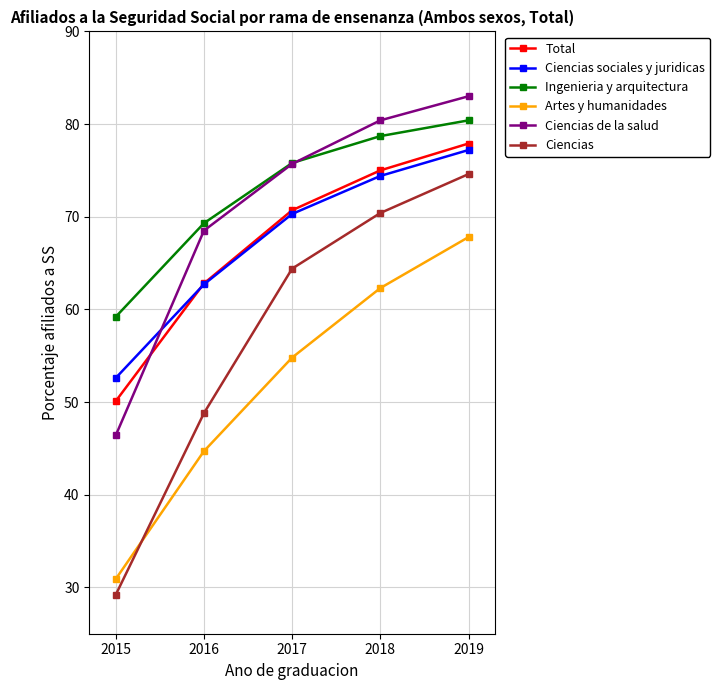

The value of Ciencias at 2016 is 48.8. True or false?

True